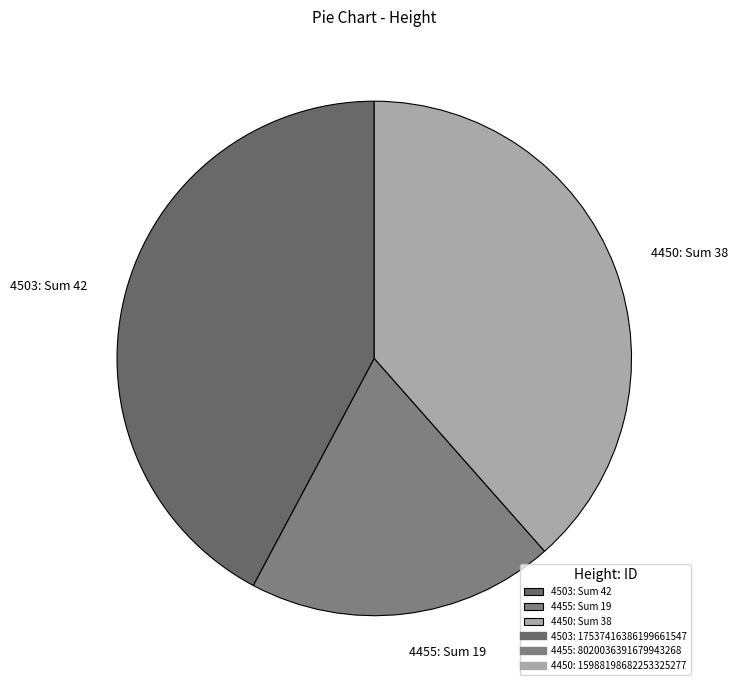

Rank the categories by value from lowest to highest.

4455, 4450, 4503